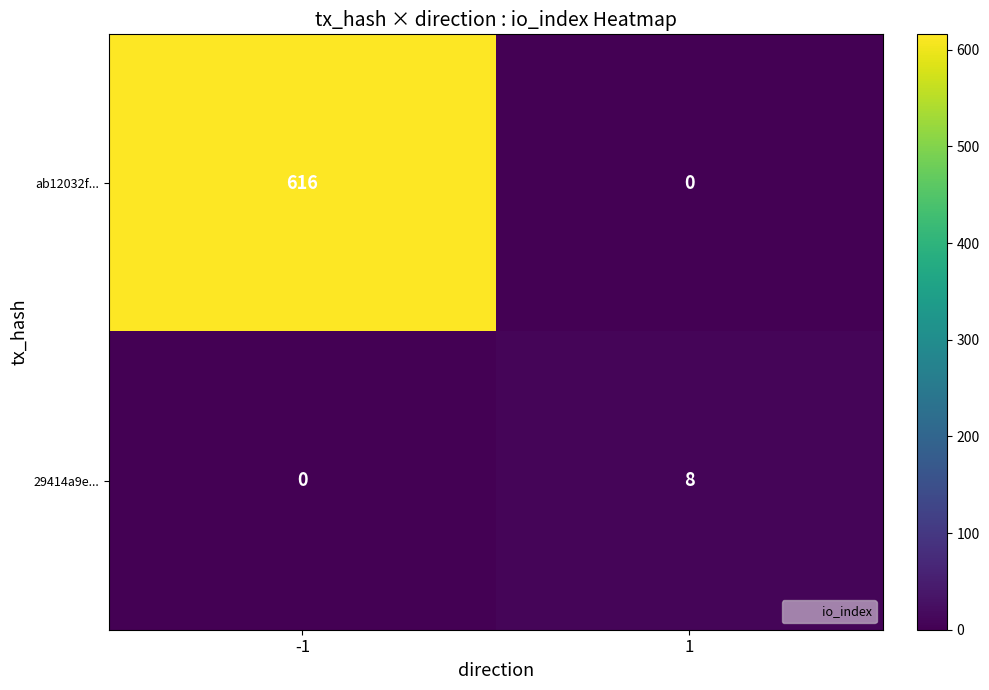

What is the spread (max minus min) of values at -1?

616